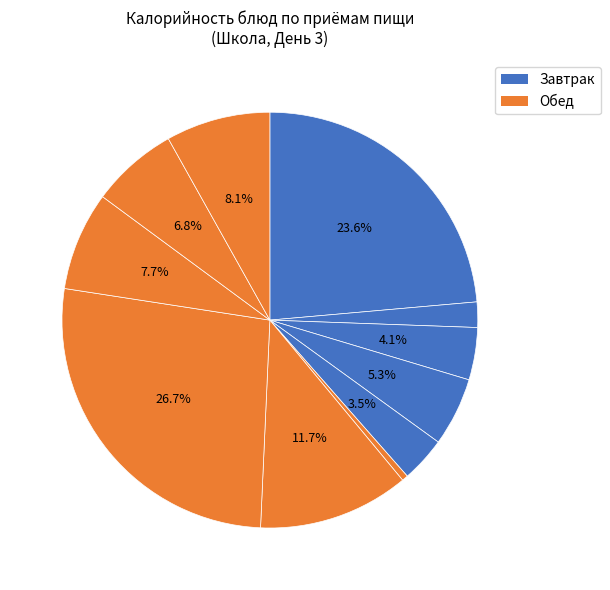

How many segments does this pie chart have?

11